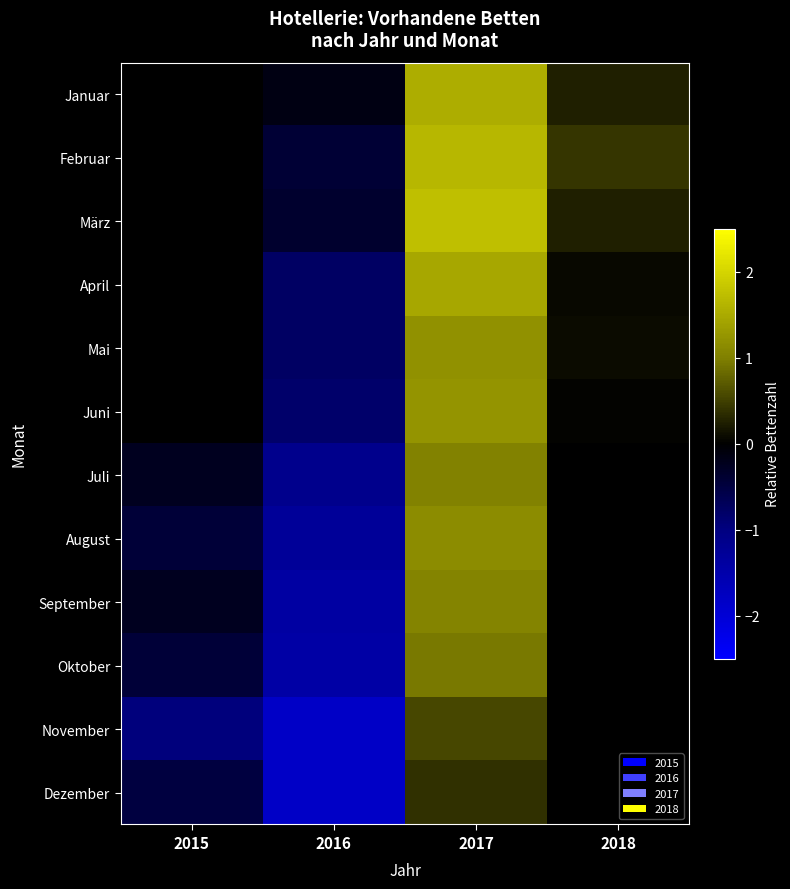

What value does the Oktober series have at 2015?

-0.4